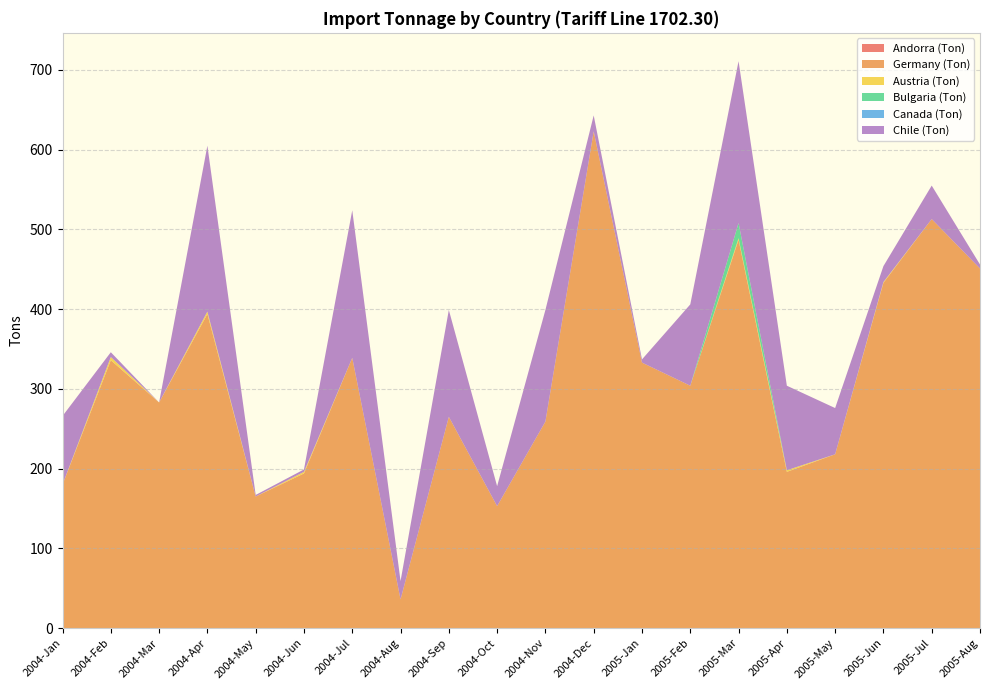

Reading right to left, list all the values displayed in this chart.

Andorra (Ton): 0	0	0	0	0	0	0	0	0	0	0	0	0	0	0	0	0	0	0	0
Germany (Ton): 451	513	433	218	196	487	304	333	623	259	153	265	36	339	194	165	394	283	336	180
Austria (Ton): 0	0	1	0	2	2	0	0	0	0	0	0	0	0	2	0	3	0	4	0
Bulgaria (Ton): 0	0	0	0	0	19	0	0	0	0	0	0	0	0	0	0	0	0	0	0
Canada (Ton): 0	0	0	0	0	0	0	0	0	0	0	0	0	0	0	0	0	0	0	0
Chile (Ton): 5	42	20	58	106	203	102	4	20	140	25	134	23	185	3	2	208	0	6	86